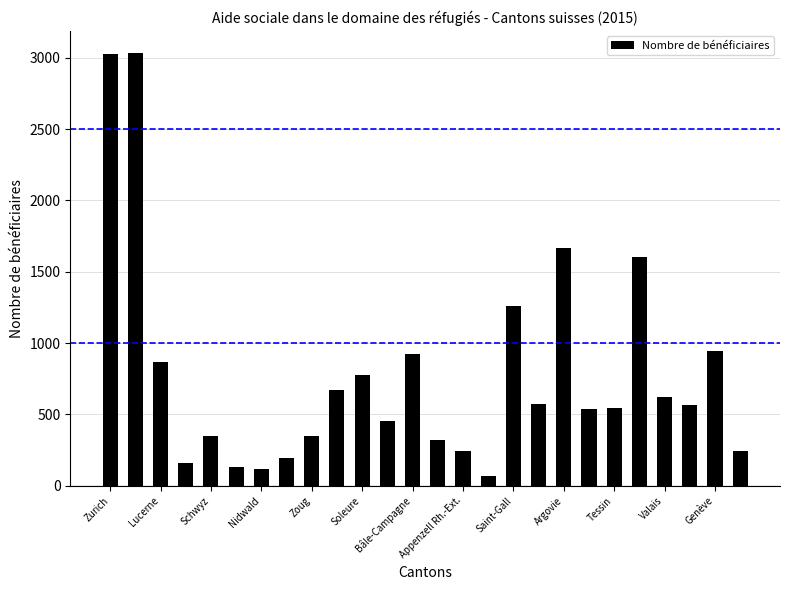

What is the average value?

778